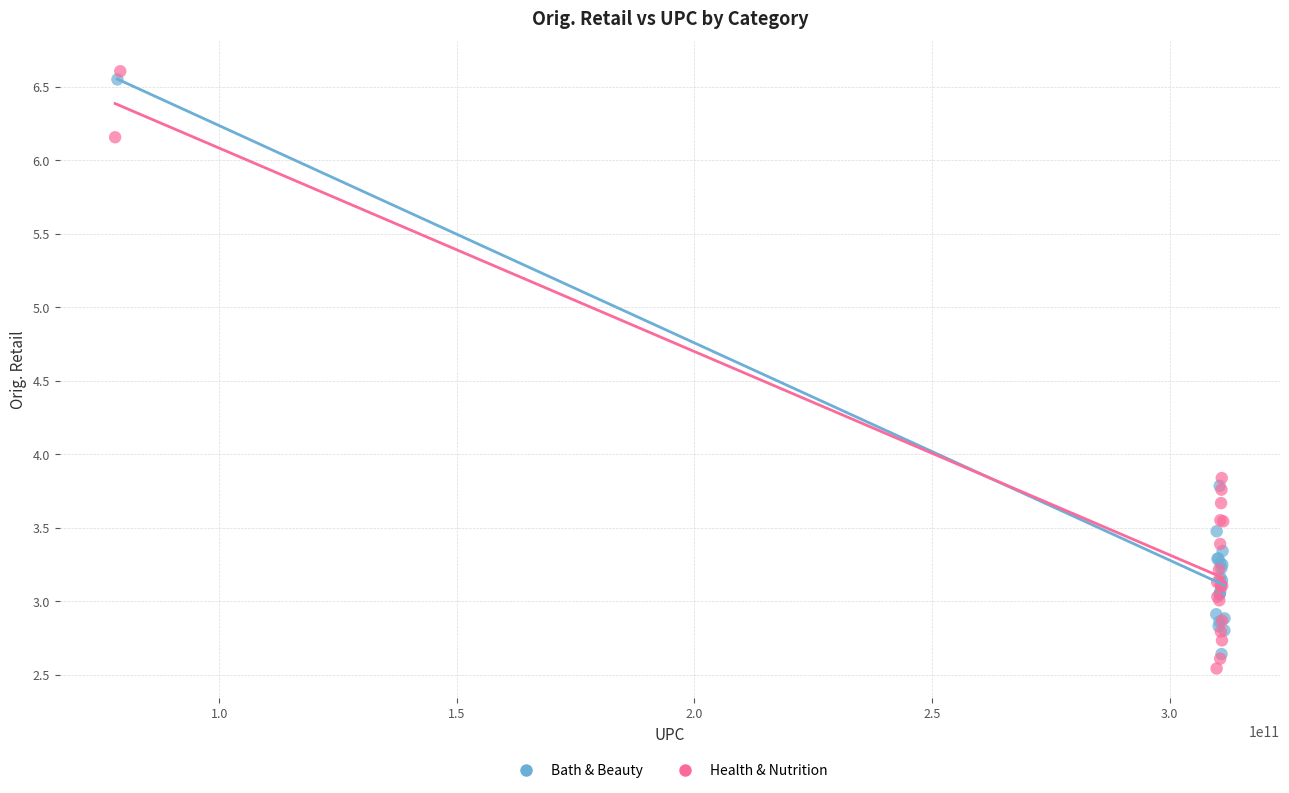

Which series contains the lowest Y value?

Health & Nutrition